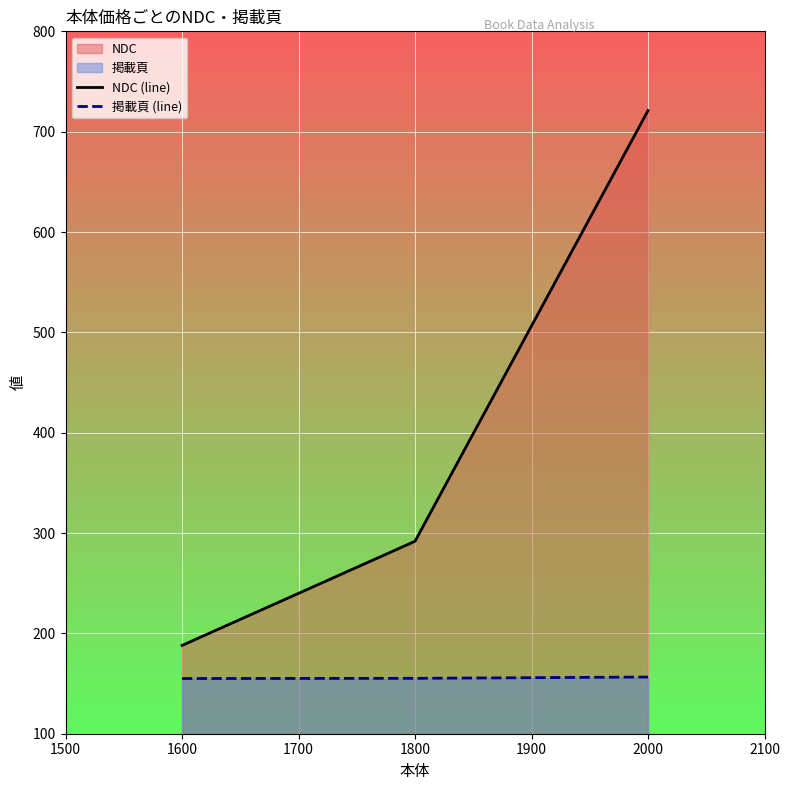

The NDC (line) series shows 721.0 at 2000. True or false?

True